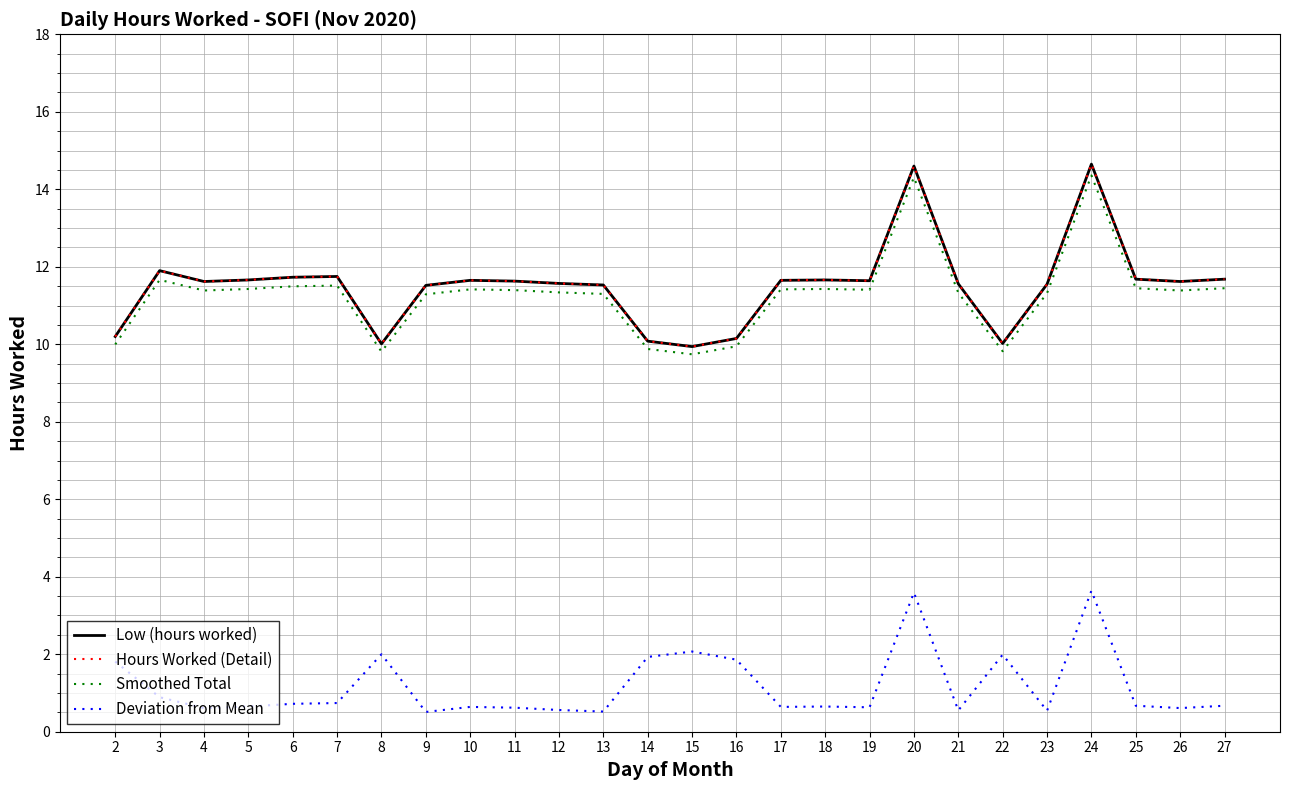

Does the chart have visible grid lines?

Yes